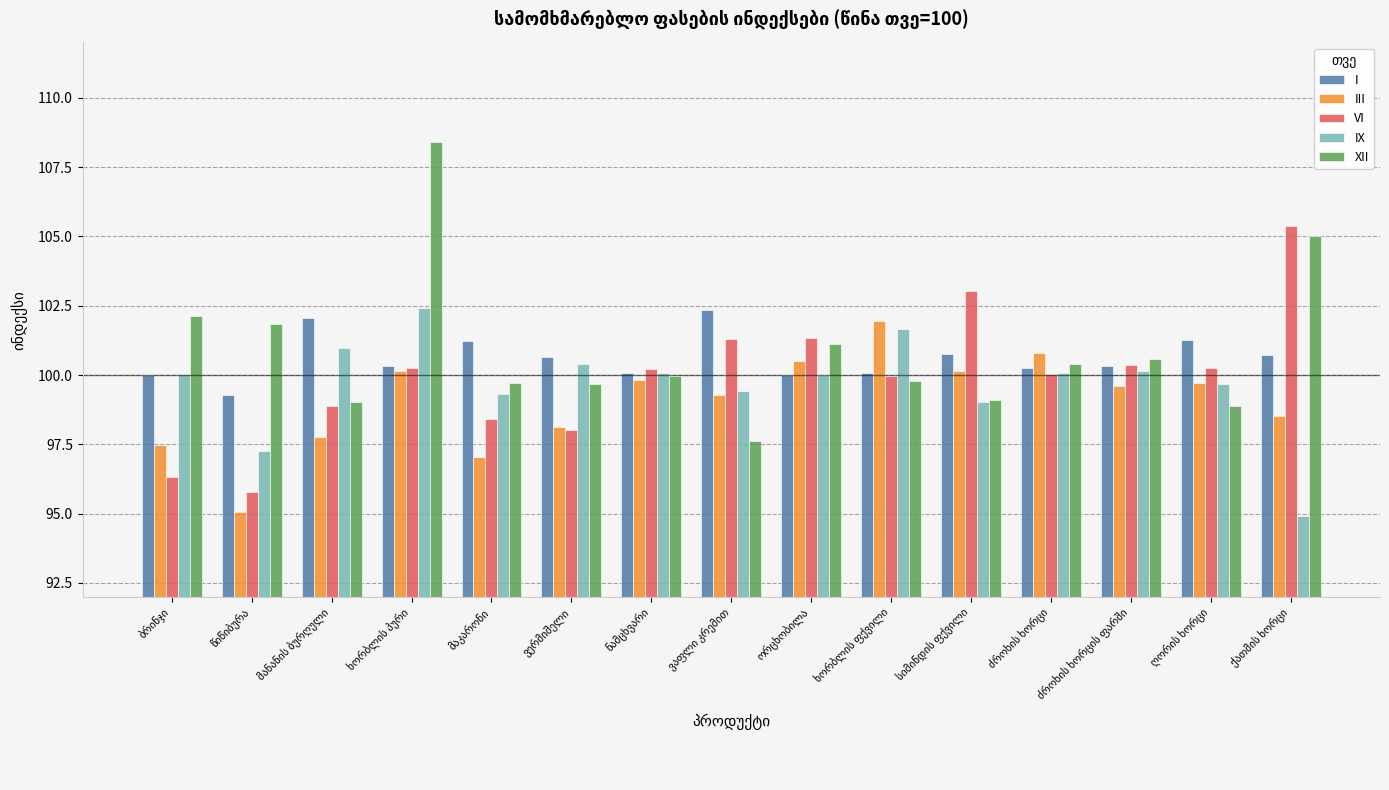

What is the difference between the maximum and second lowest values in the XII series?

9.5